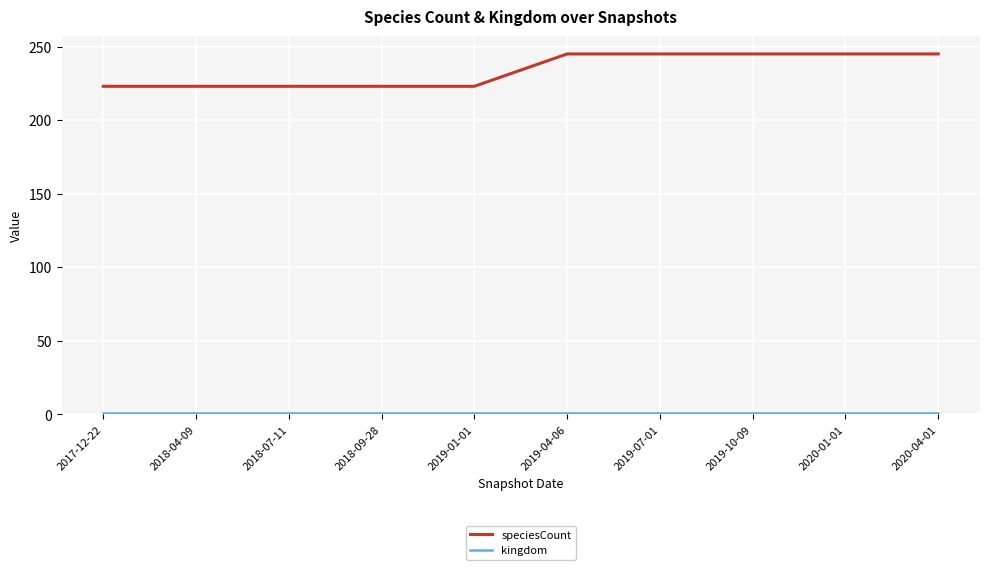

What is the highest value of the speciesCount series?

245